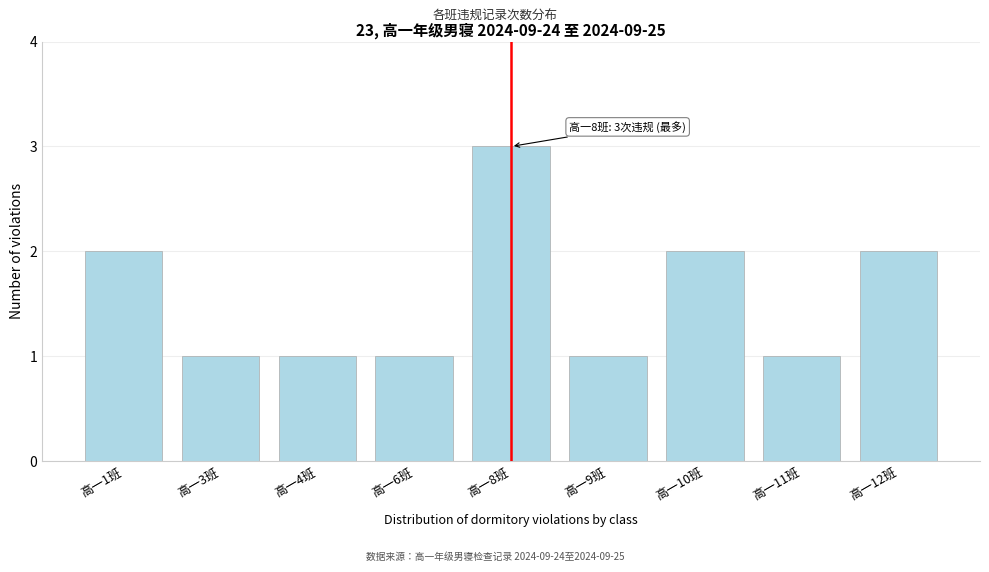

Reading left to right, extract all data points from this chart.

高一1班=2	高一3班=1	高一4班=1	高一6班=1	高一8班=3	高一9班=1	高一10班=2	高一11班=1	高一12班=2